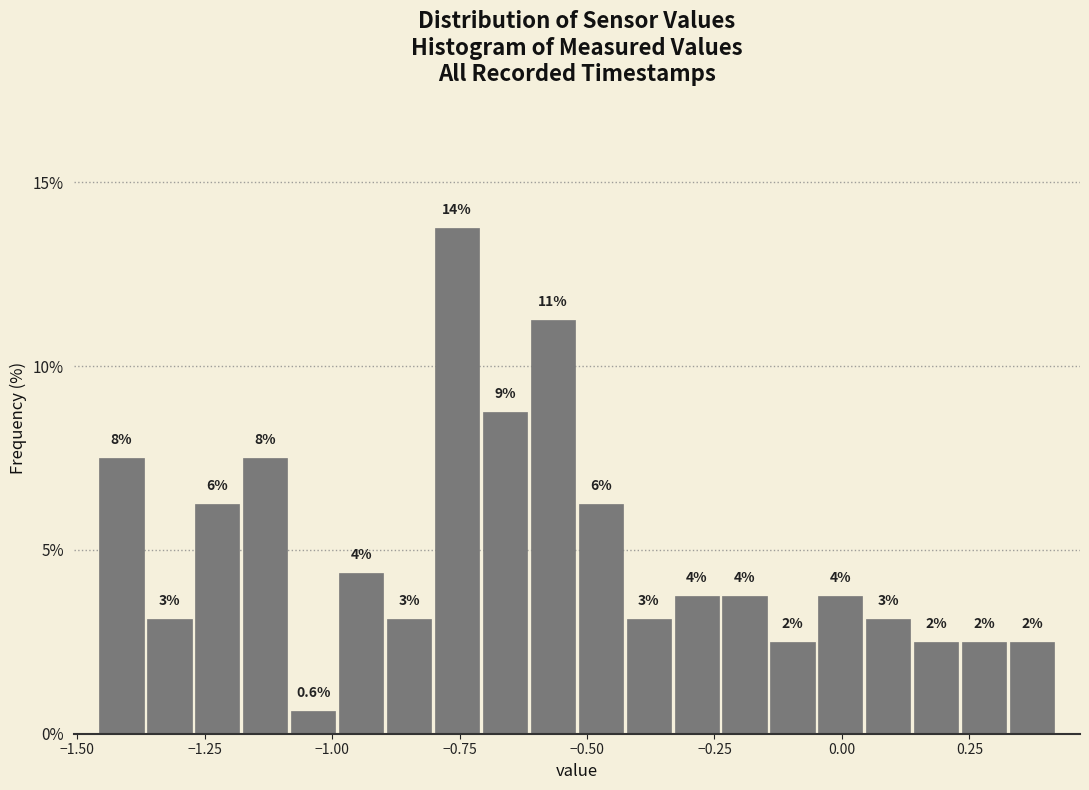

Read against the x-axis, roughly where is the centre of the tallest bar?

-0.75